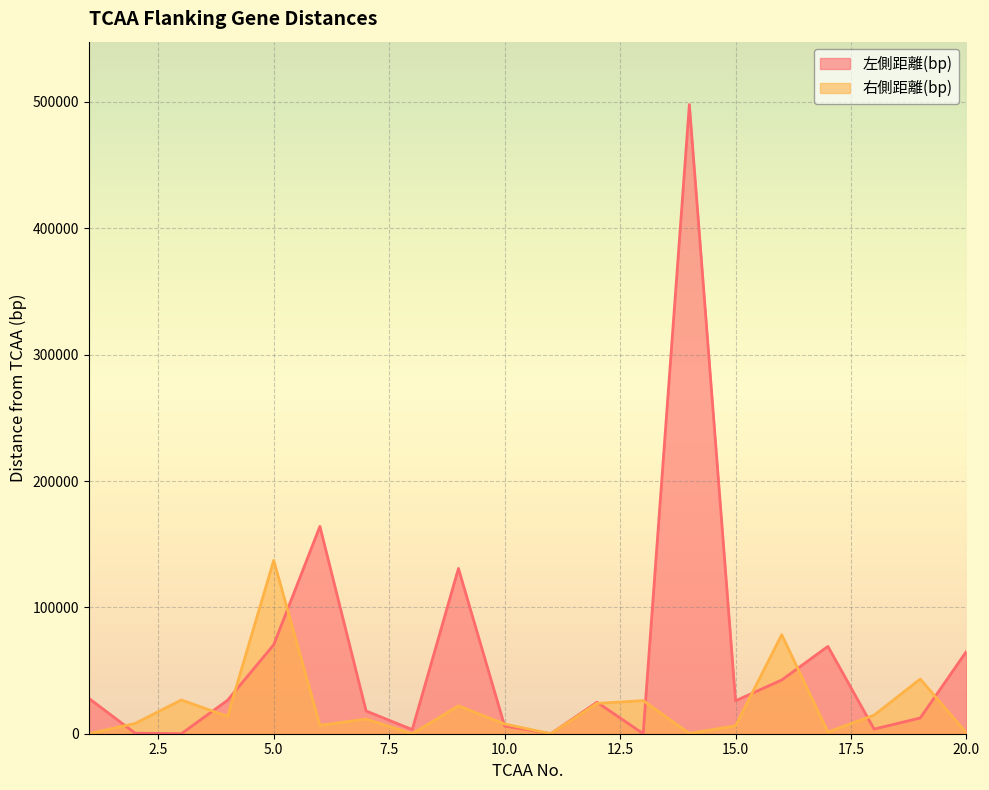

The value of 右側距離(bp) at 16 is 51886. True or false?

False